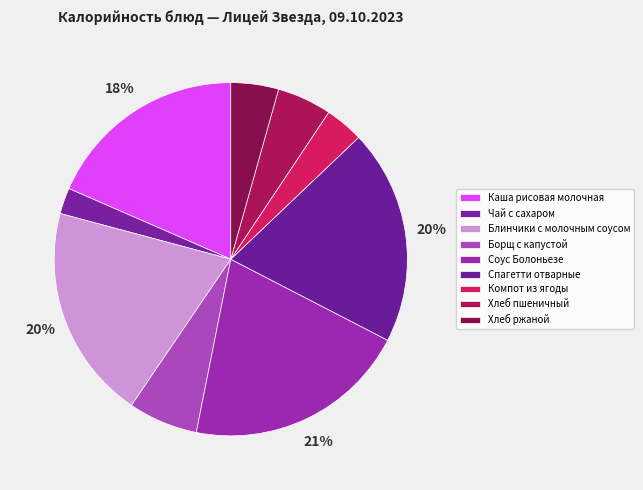

Count the number of slices in the pie.

9